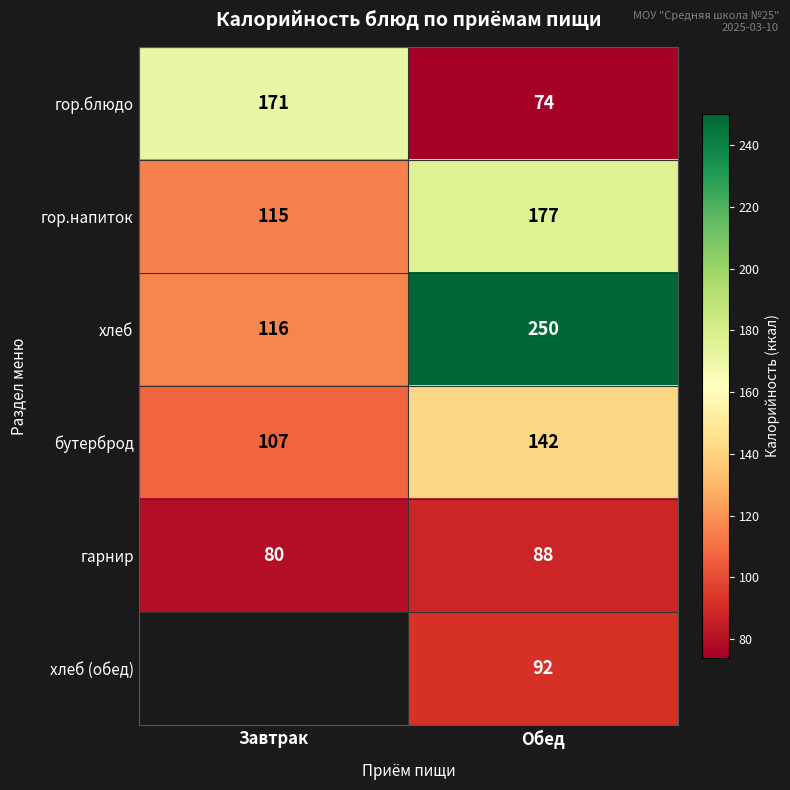

The value of хлеб at Обед is 56.1. True or false?

False